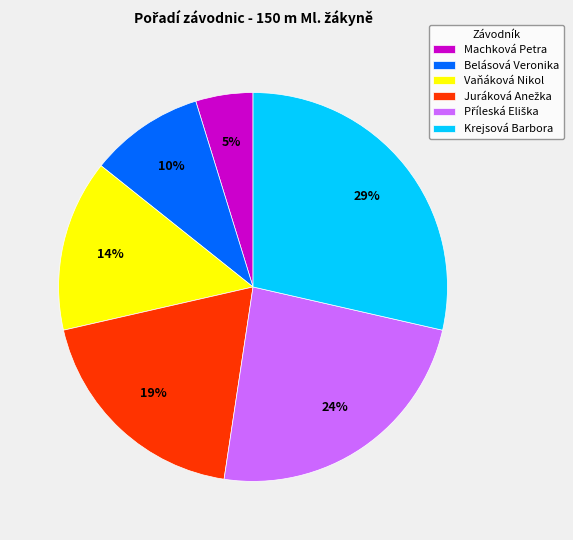

To the nearest percent, what portion does Vaňáková Nikol represent?

14%